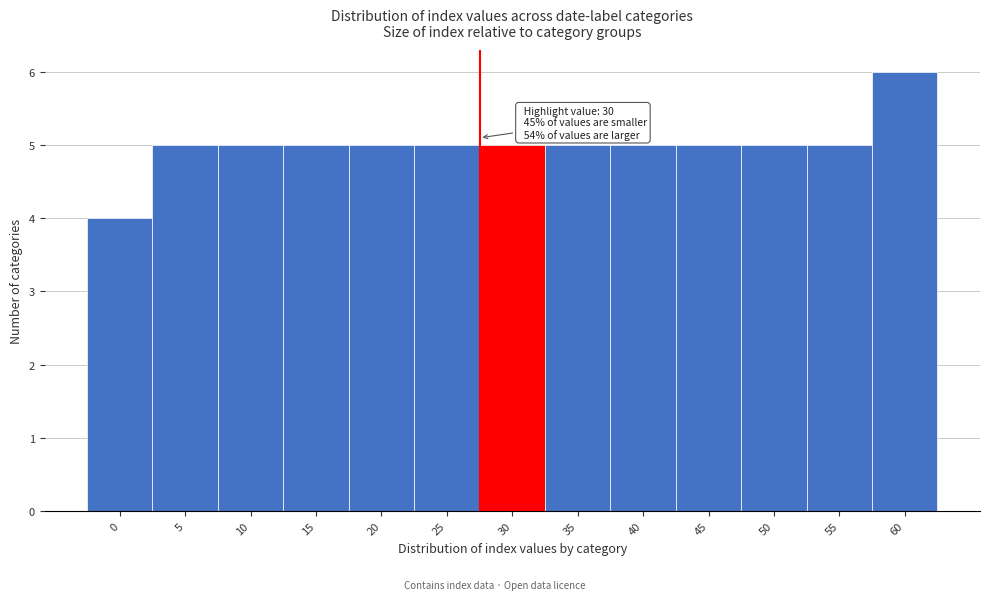

Reading left to right, extract all data points from this chart.

4	5	5	5	5	5	5	5	5	5	5	5	6